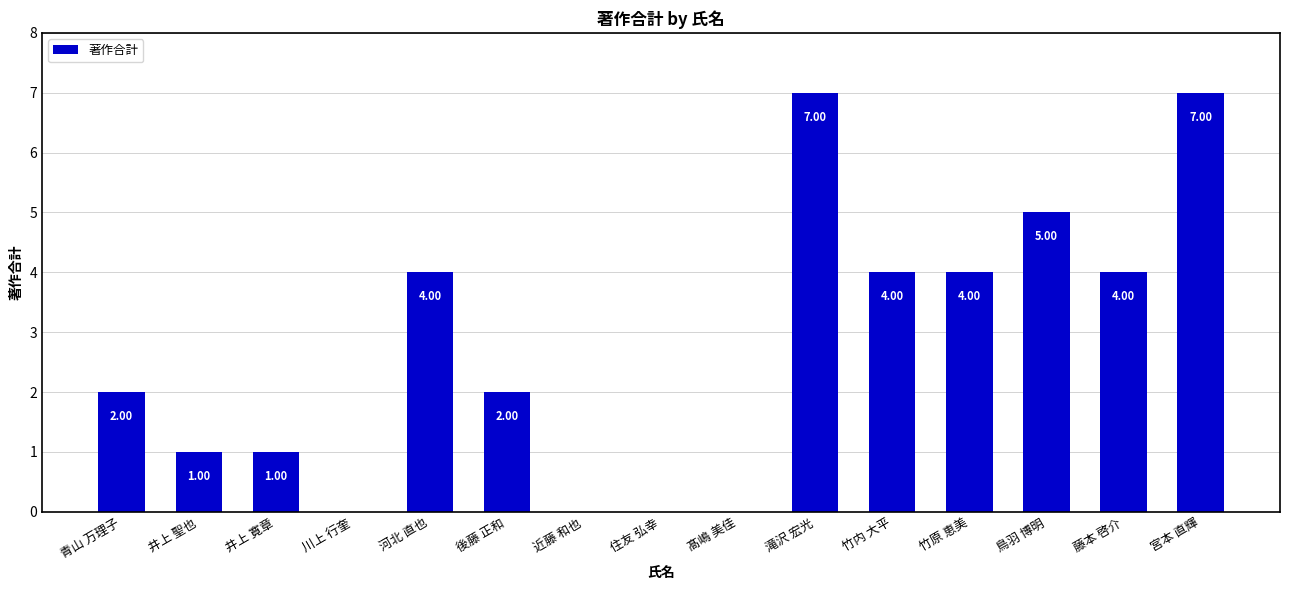

Which has a higher value, 竹原 恵美 or 住友 弘幸?

竹原 恵美